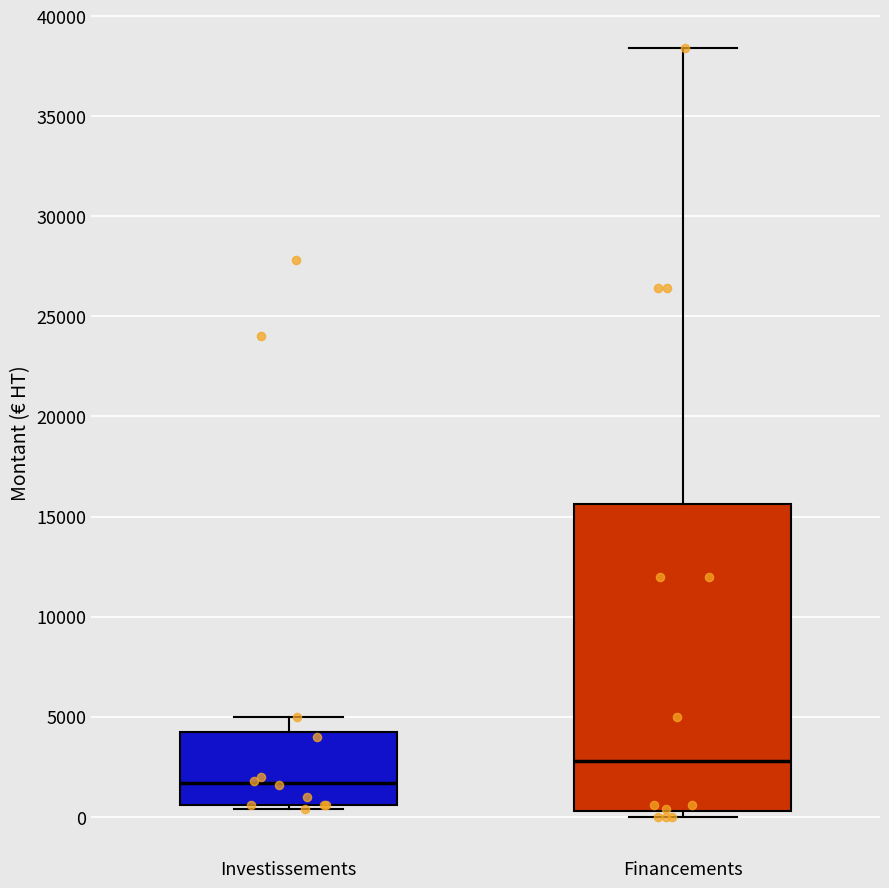

Which box's median line is the lowest?

Investissements